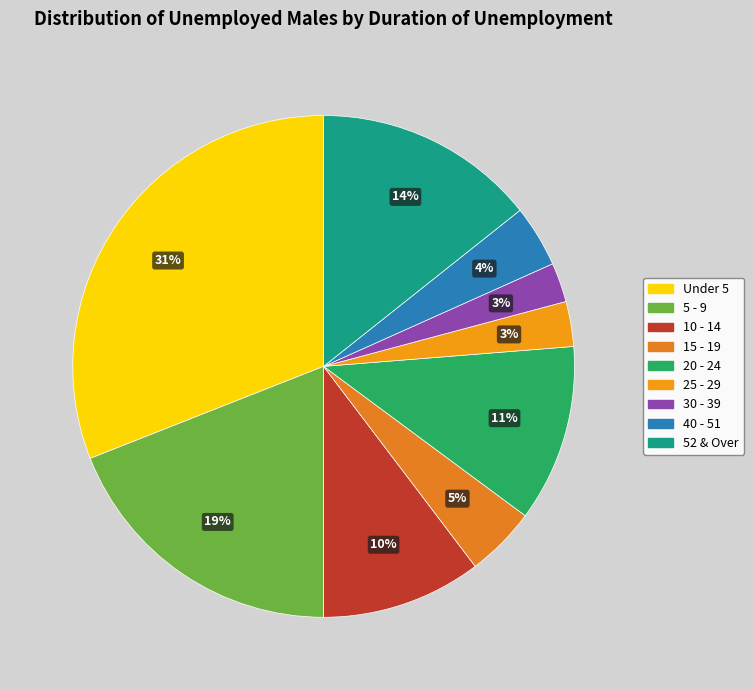

How many segments does this pie chart have?

9